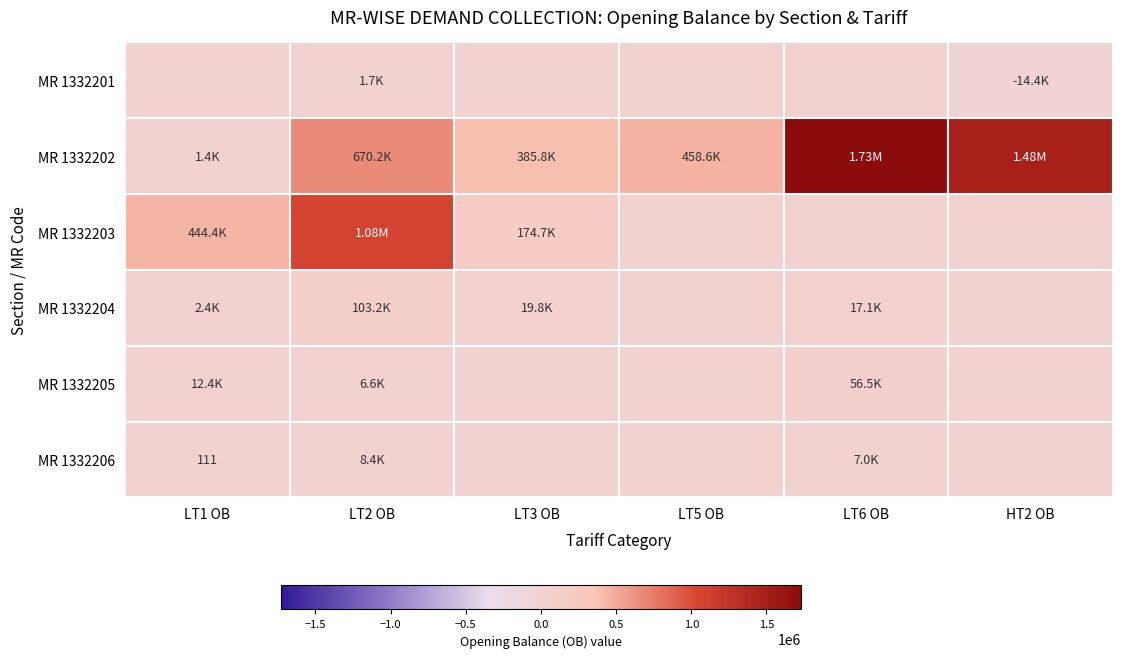

What is the highest value of the MR 1332205 series?

56481.0